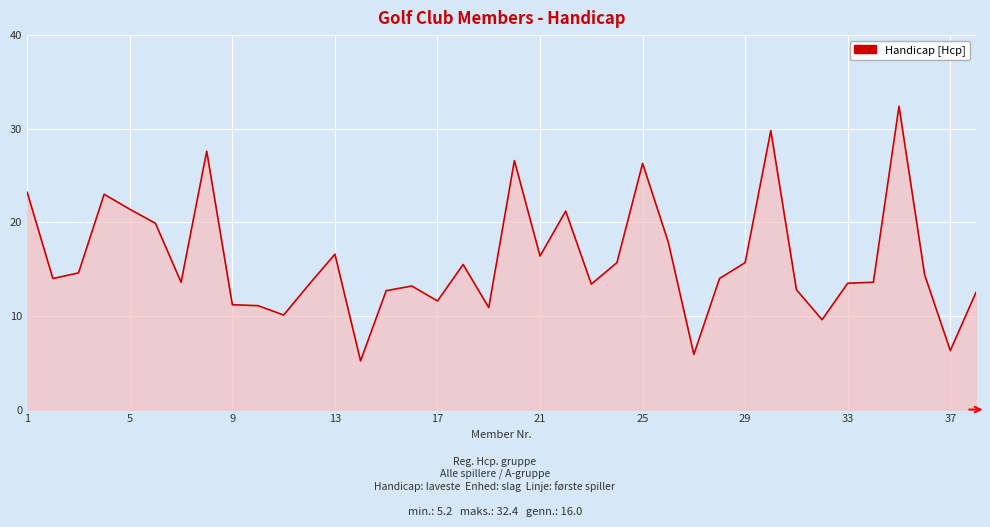

What is the greatest value displayed?

32.4